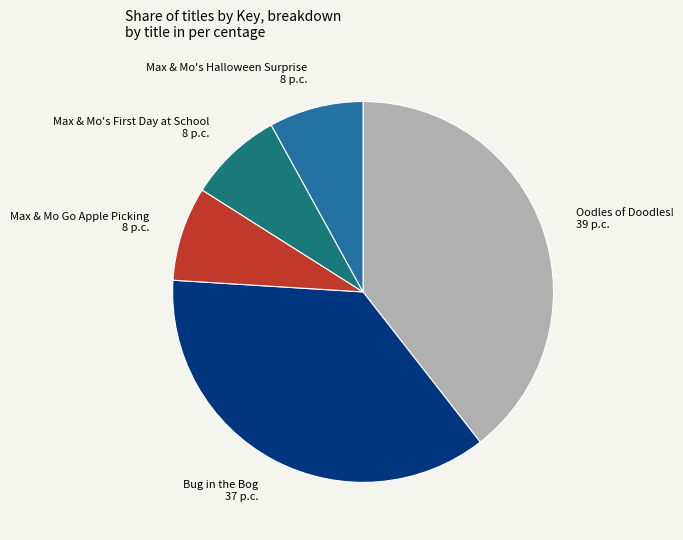

Between Oodles of Doodles! and Max & Mo's Halloween Surprise, which is larger?

Oodles of Doodles!